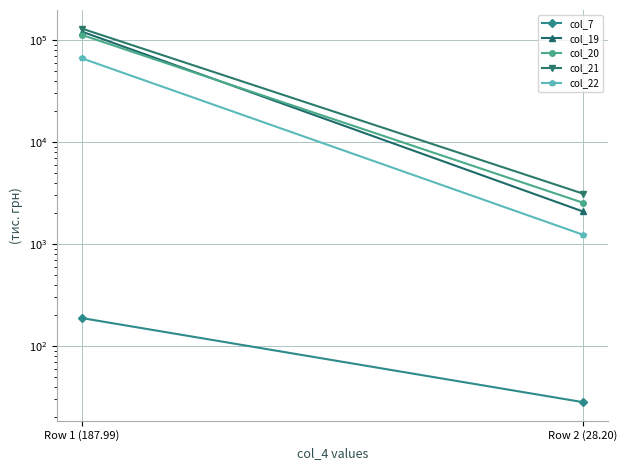

Which label corresponds to the smallest value in the chart?

Row 2 (28.20)